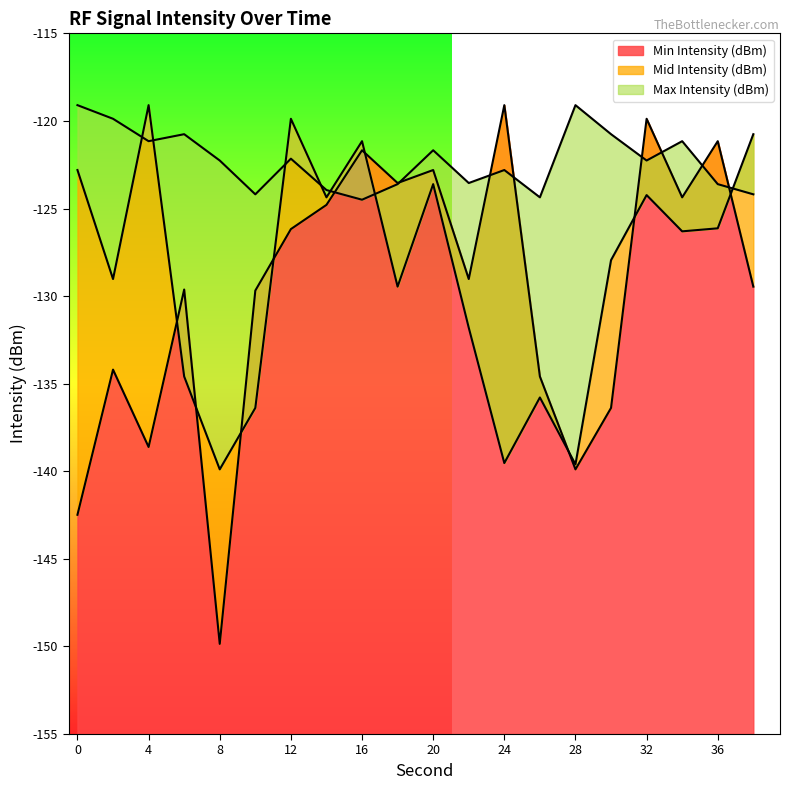

After their last crossing, which series has the higher values: Mid Intensity (dBm) or Min Intensity (dBm)?

Mid Intensity (dBm)